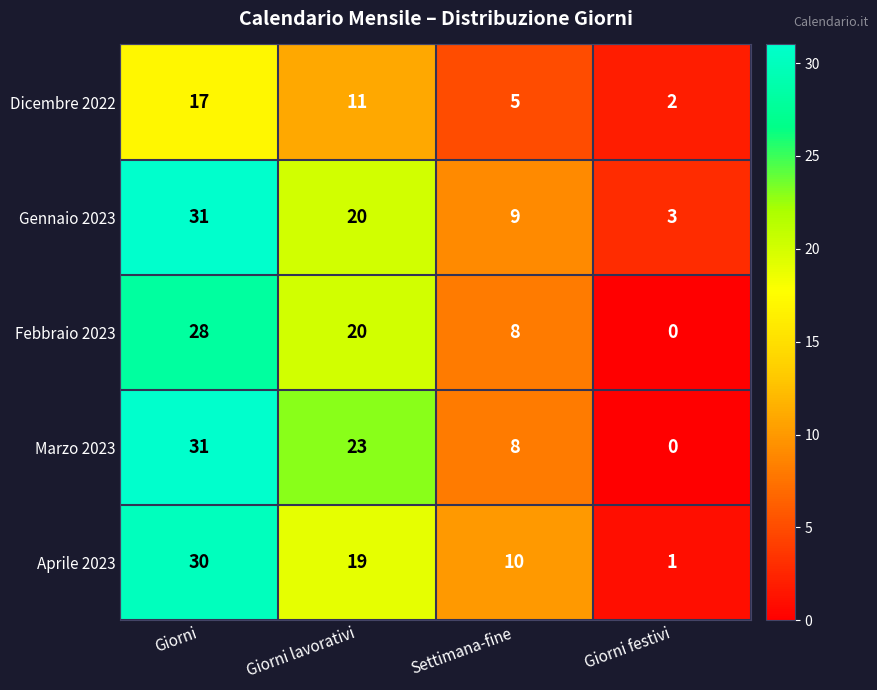

What is the difference between the second highest and minimum values in the Marzo 2023 series?

23